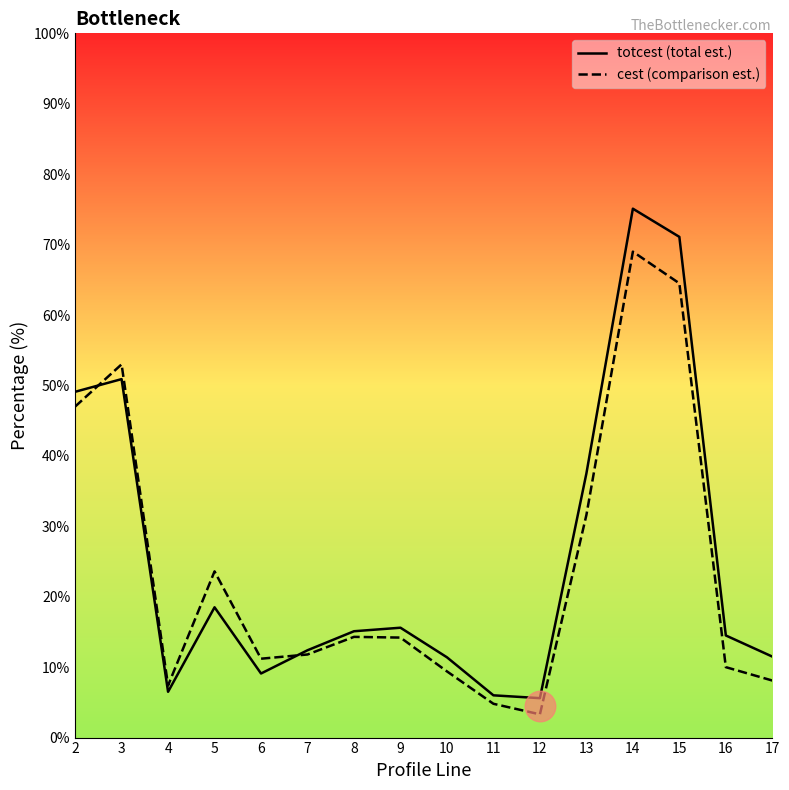

What is the difference between the highest and lowest values at 11?

1.2